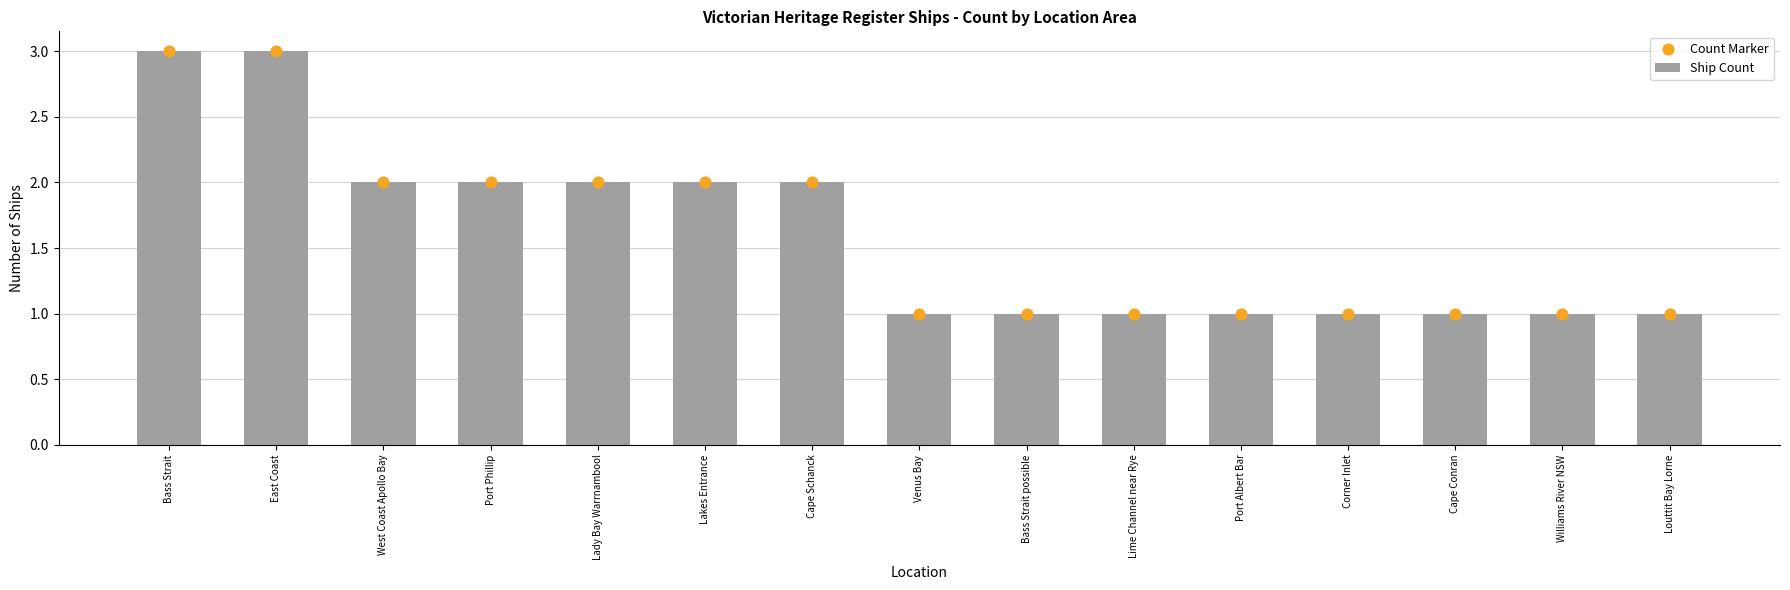

Is the value of Ship Count at Port Albert Bar greater than the value of Count Marker at Corner Inlet?

No